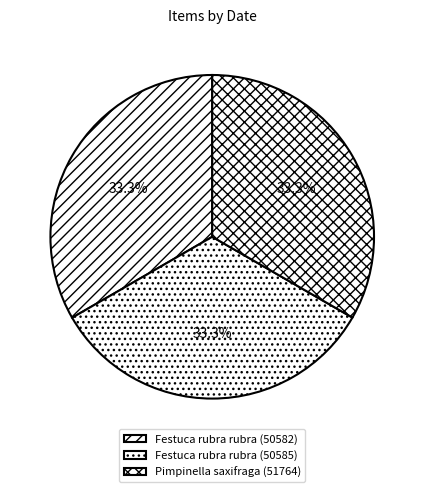

Is there any slice that represents more than half of the pie?

No